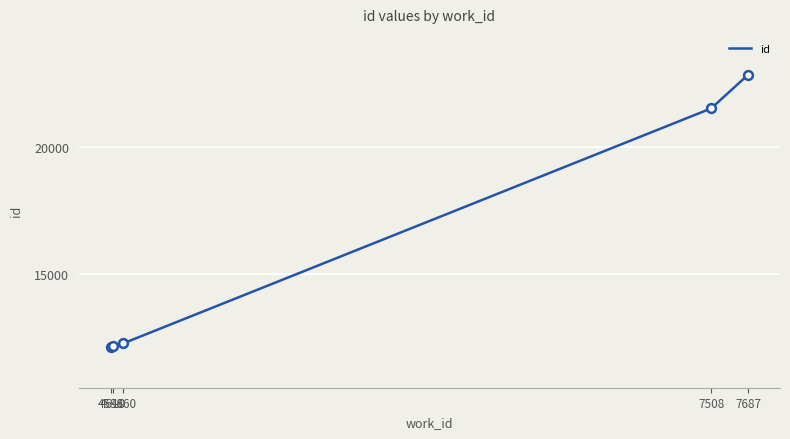

What is the ratio of the value at 4660 to the value at 7687?

0.5